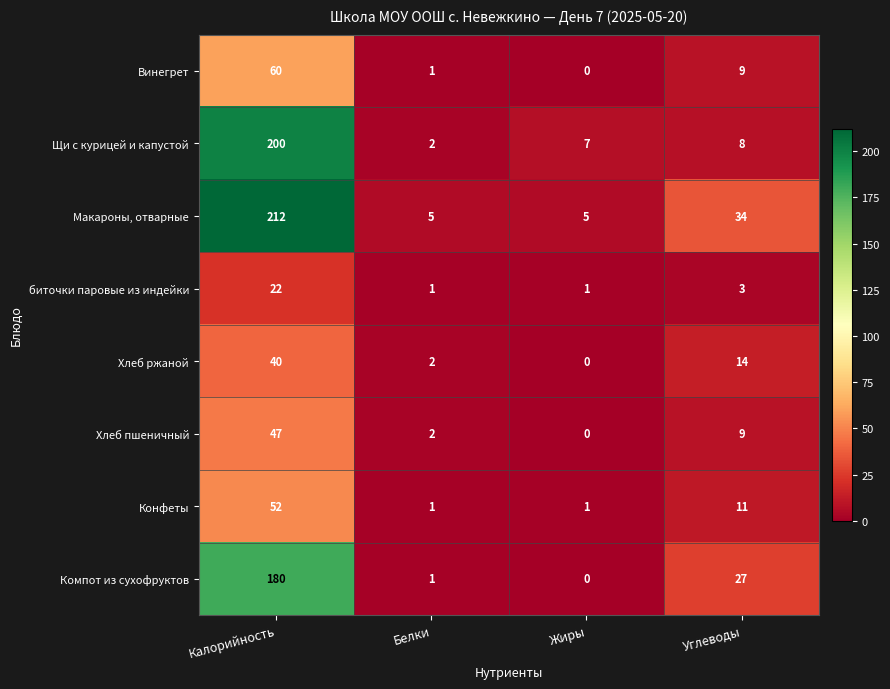

List the labels in order of Щи с курицей и капустой value, smallest first.

Белки, Жиры, Углеводы, Калорийность